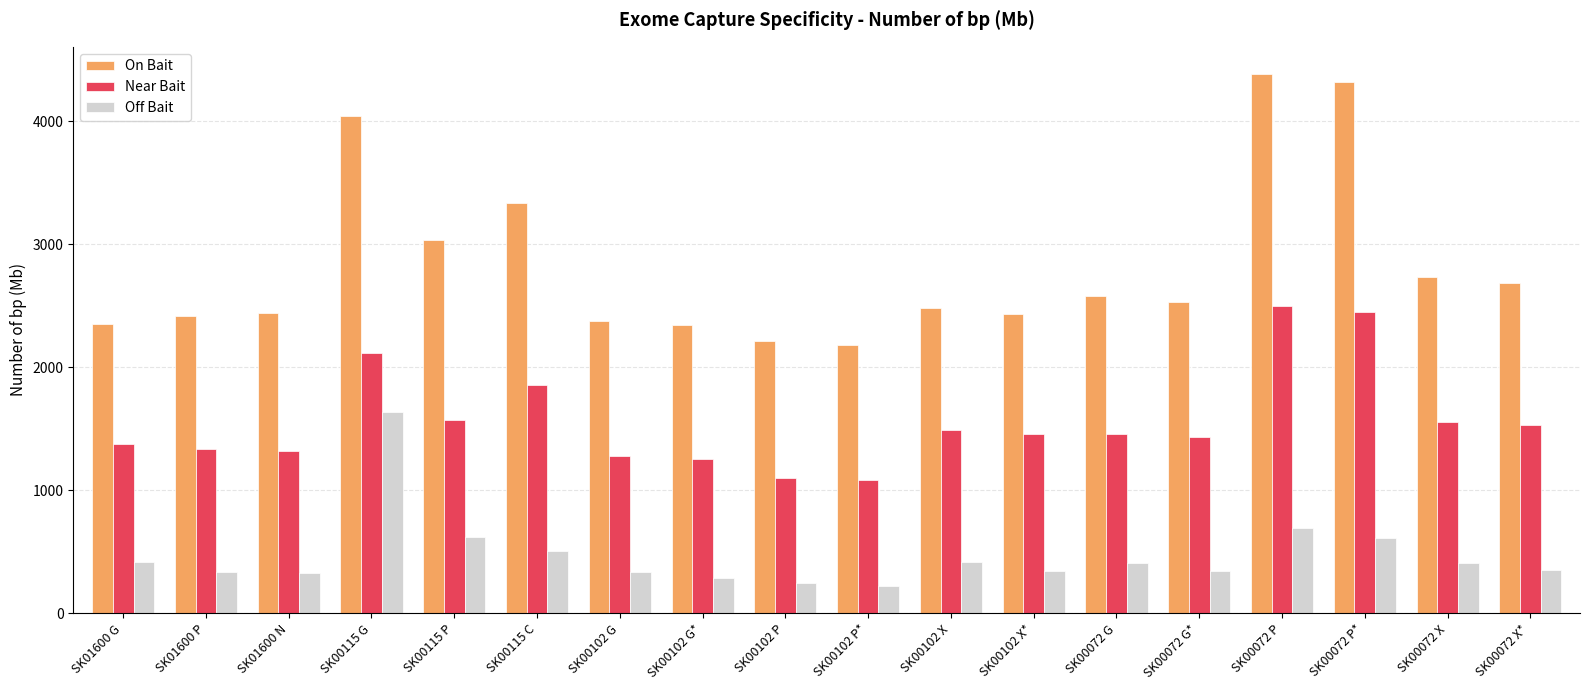

Is the value of Off Bait at SK00102 P* greater than the value of On Bait at SK00115 P?

No